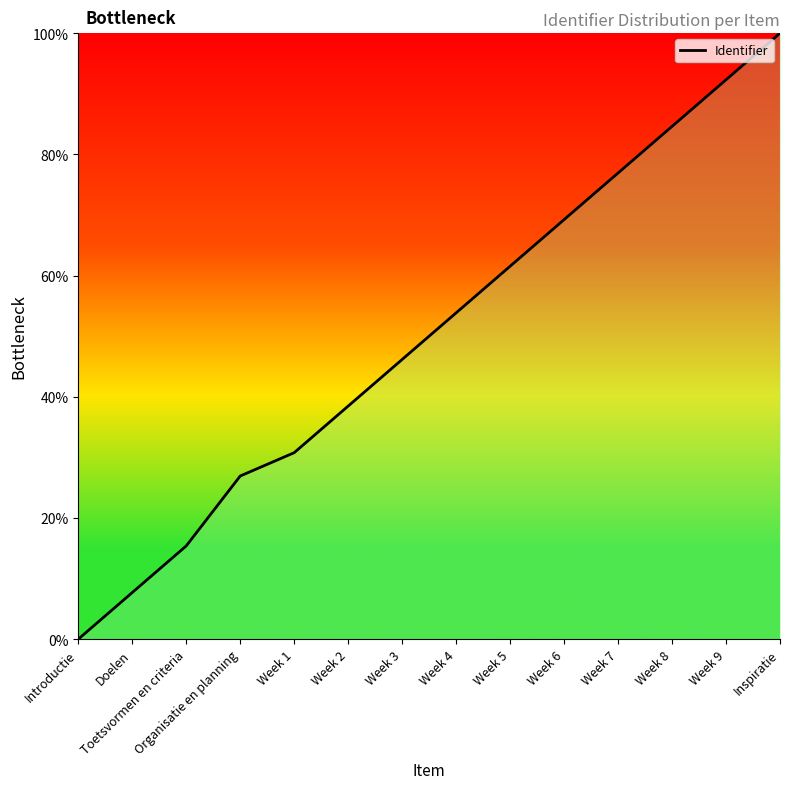

The value at Toetsvormen en criteria is 15.4. True or false?

True